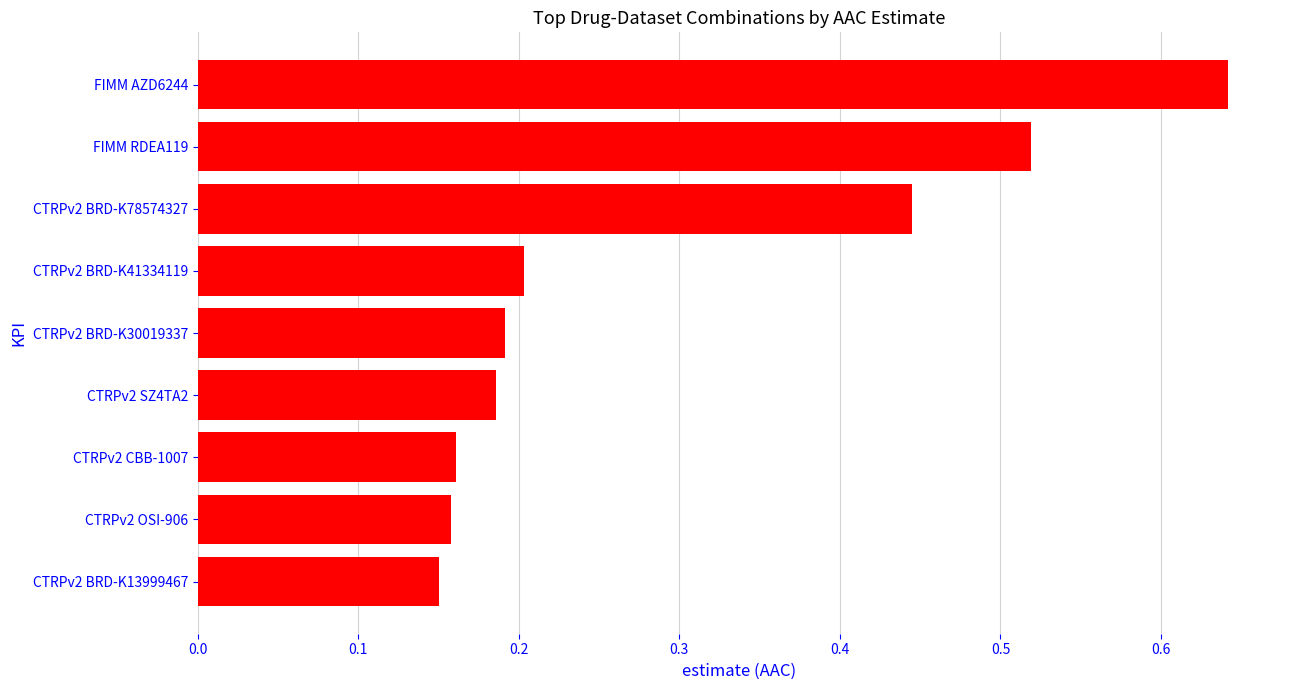

How many values are between 0 and 1?

9